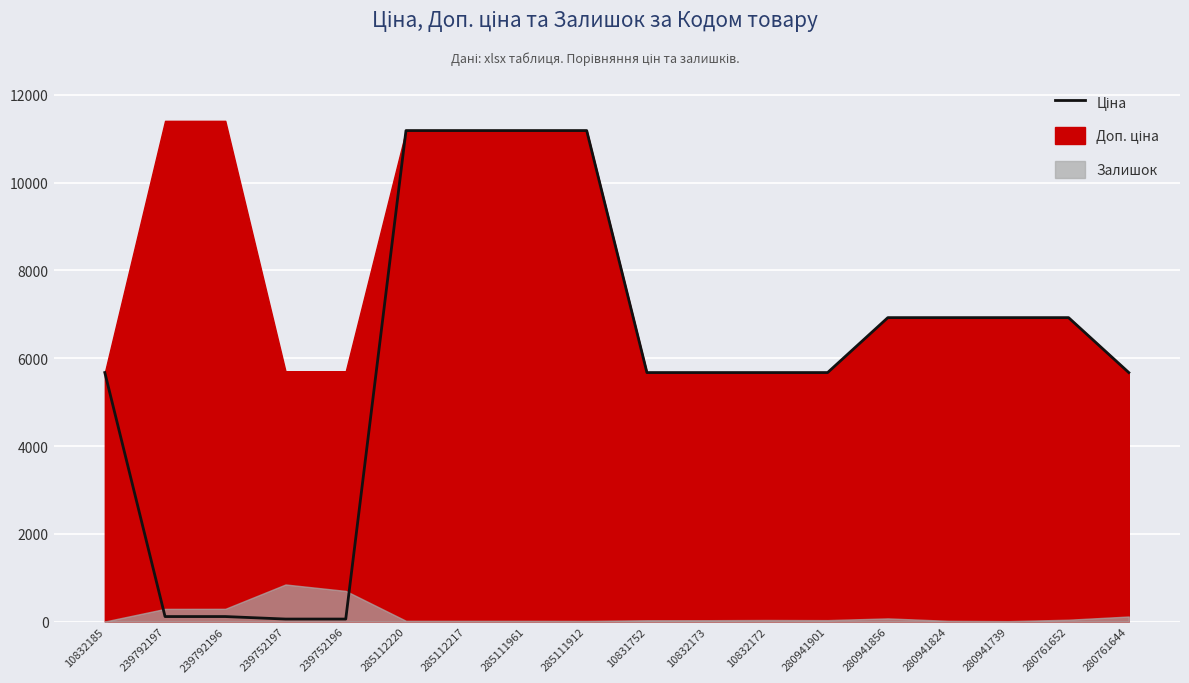

What is the change in value from 285111912 to 280941739?

-4262.5